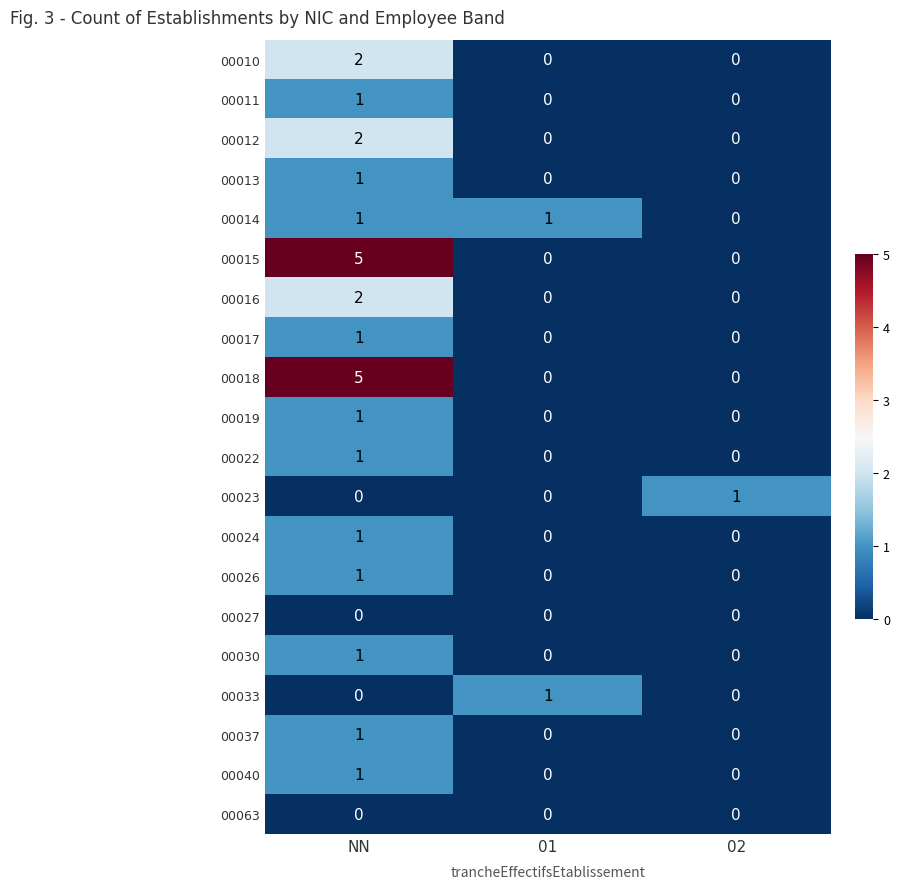

What is the sum of all 00018 values?

5